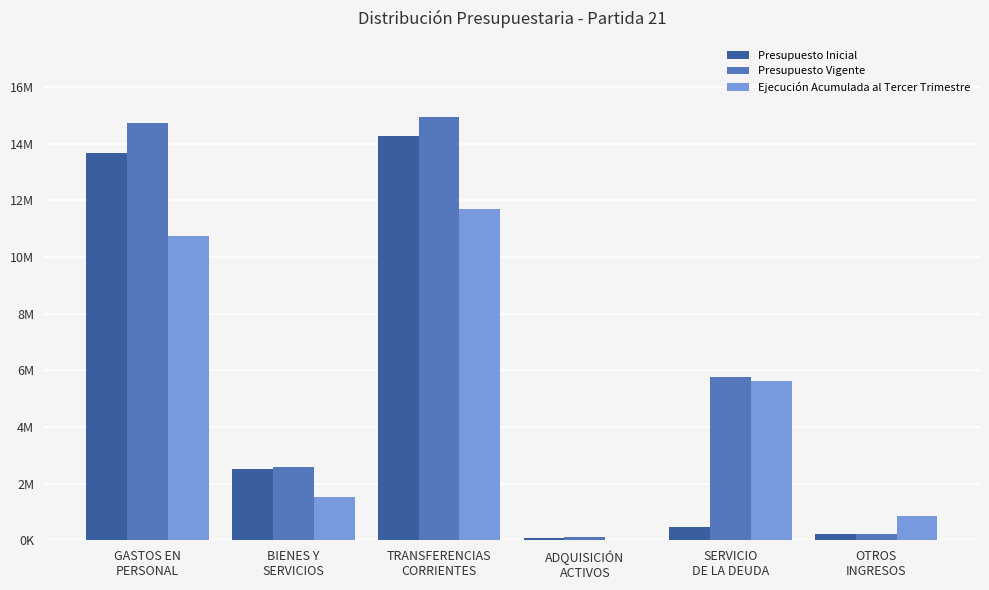

Reading left to right, extract all data points from this chart.

Presupuesto Inicial: GASTOS EN
PERSONAL=13677419	BIENES Y
SERVICIOS=2528784	TRANSFERENCIAS
CORRIENTES=14257562	ADQUISICIÓN
ACTIVOS=71308	SERVICIO
DE LA DEUDA=462248	OTROS
INGRESOS=228905
Presupuesto Vigente: GASTOS EN
PERSONAL=14715712	BIENES Y
SERVICIOS=2590318	TRANSFERENCIAS
CORRIENTES=14935292	ADQUISICIÓN
ACTIVOS=120754	SERVICIO
DE LA DEUDA=5768452	OTROS
INGRESOS=228905
Ejecución Acumulada al Tercer Trimestre: GASTOS EN
PERSONAL=10740481	BIENES Y
SERVICIOS=1518410	TRANSFERENCIAS
CORRIENTES=11690144	ADQUISICIÓN
ACTIVOS=11144	SERVICIO
DE LA DEUDA=5635136	OTROS
INGRESOS=849384